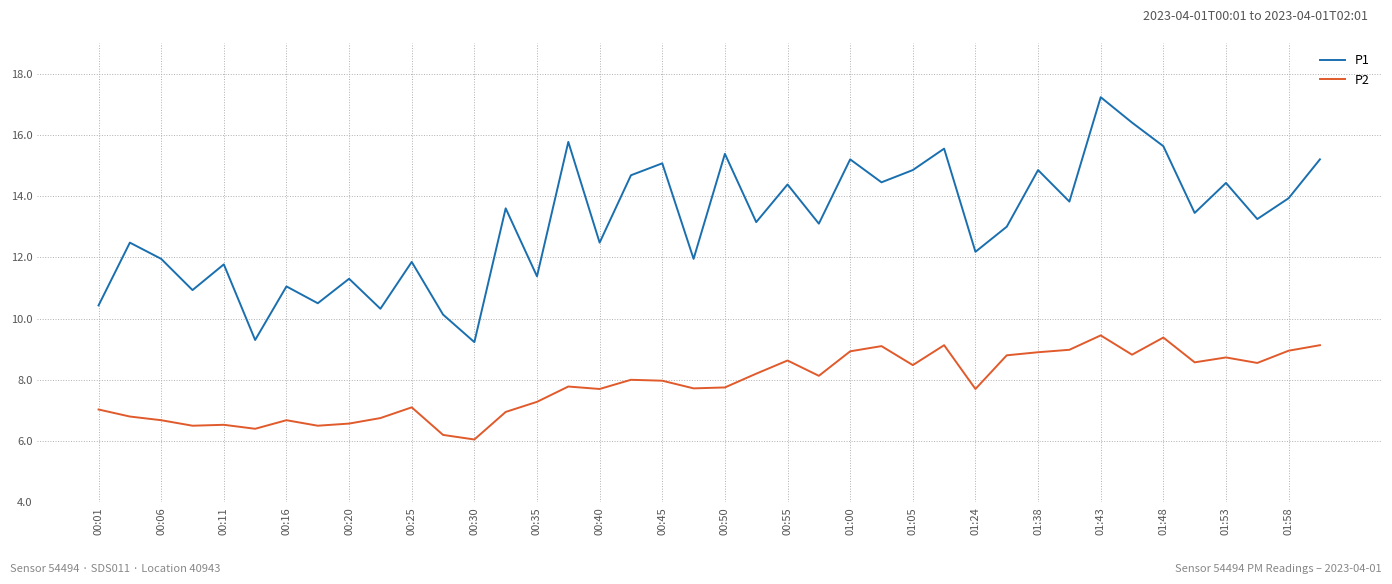

Which series has the largest total across all categories?

P1